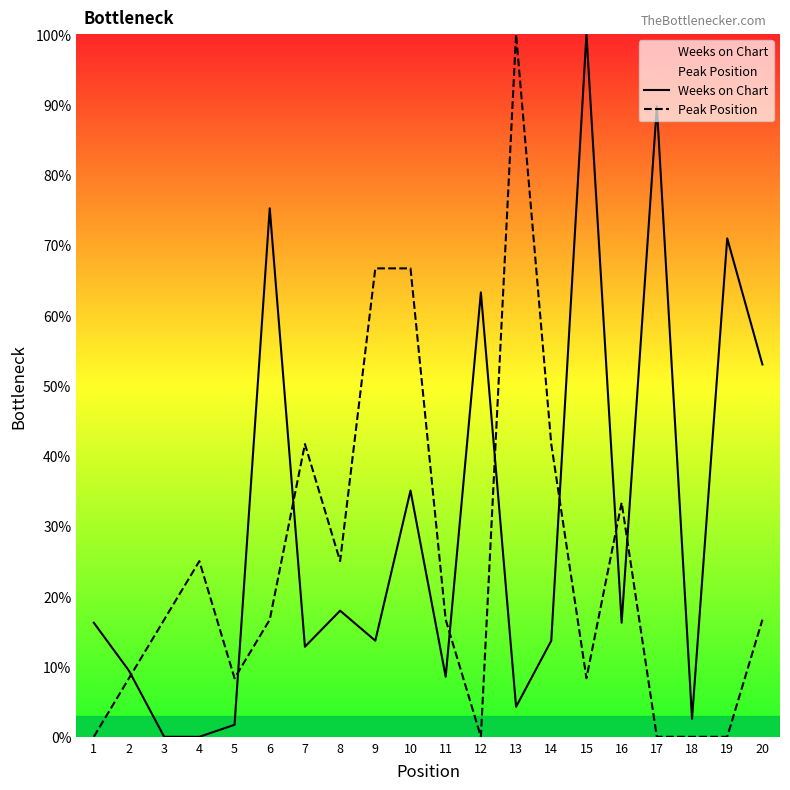

Which series has the largest range (max minus min)?

Weeks on Chart